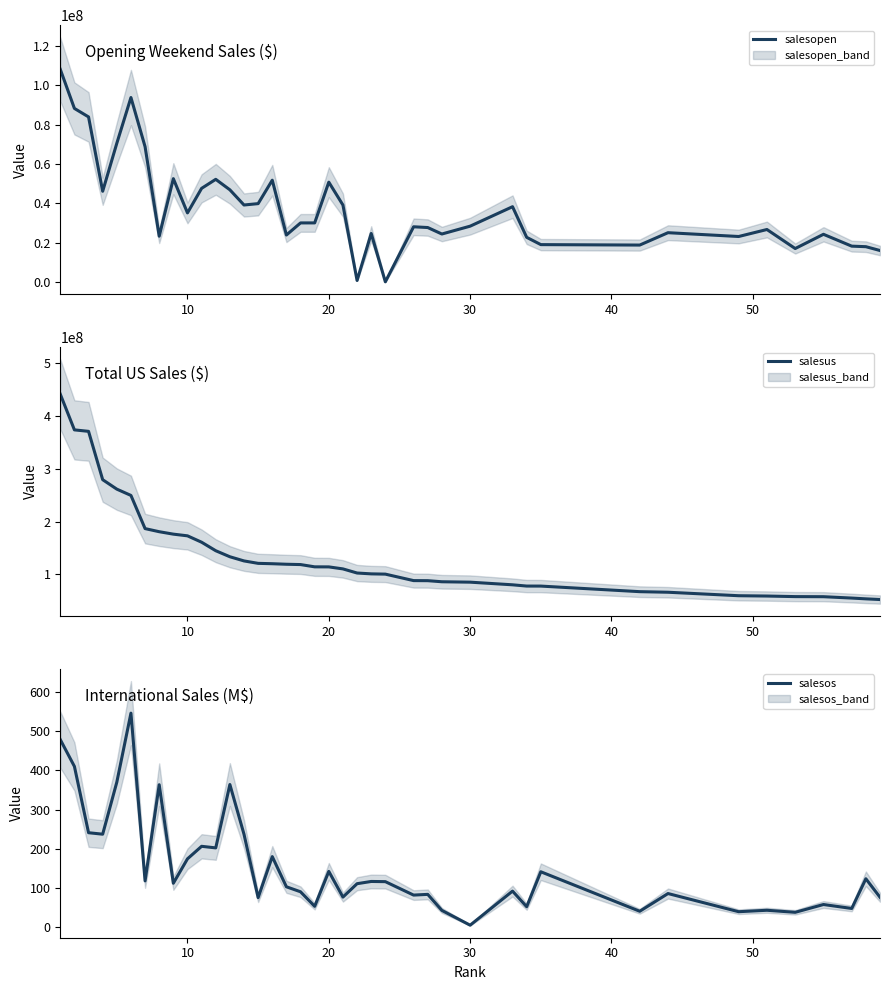

What is the minimum value for salesus?

52411906